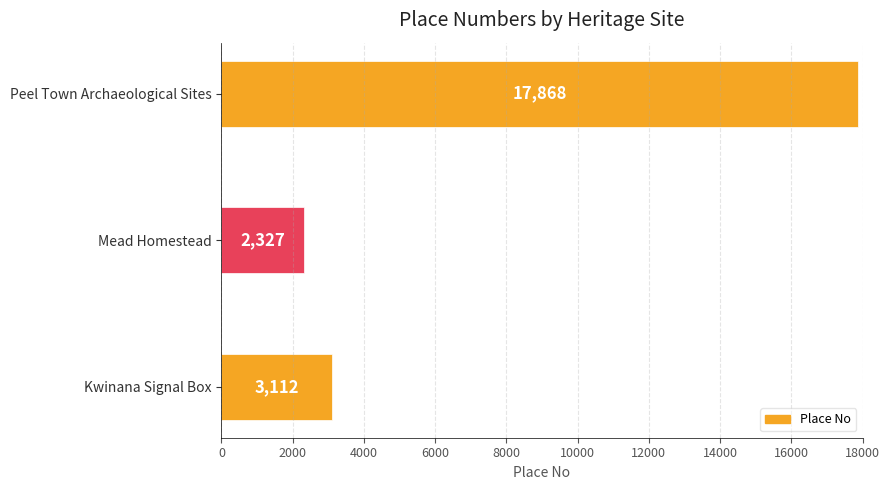

Between Peel Town Archaeological Sites and Mead Homestead, which is larger?

Peel Town Archaeological Sites